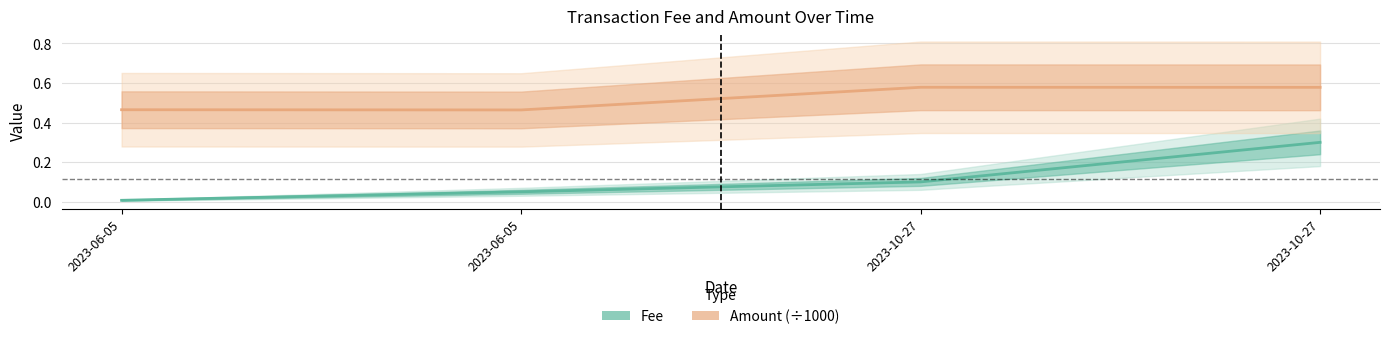

Which series has the largest total across all categories?

Amount